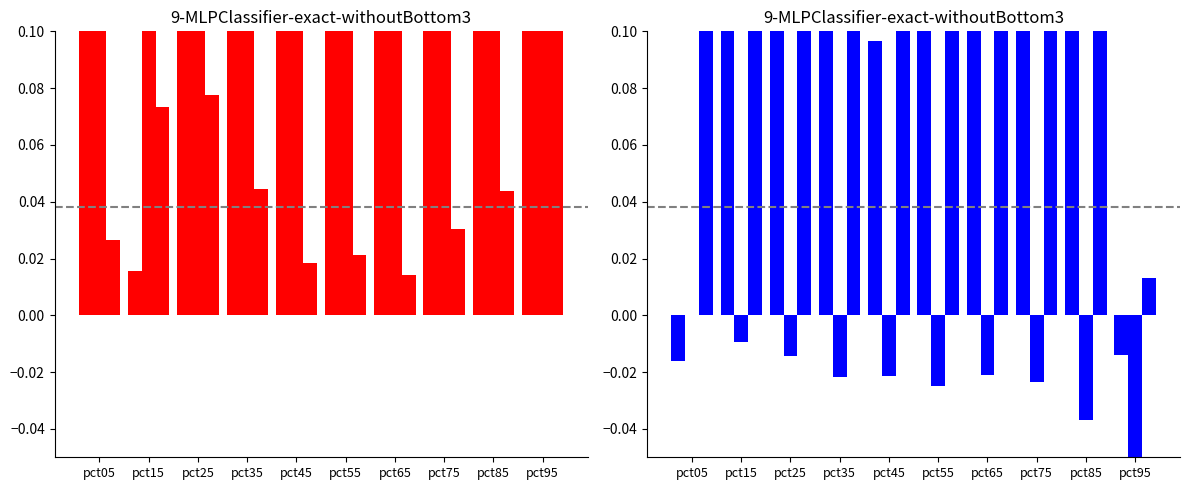

List the labels in order of Jan value, largest first.

pct05, pct95, pct25, pct45, pct35, pct85, pct75, pct55, pct65, pct15